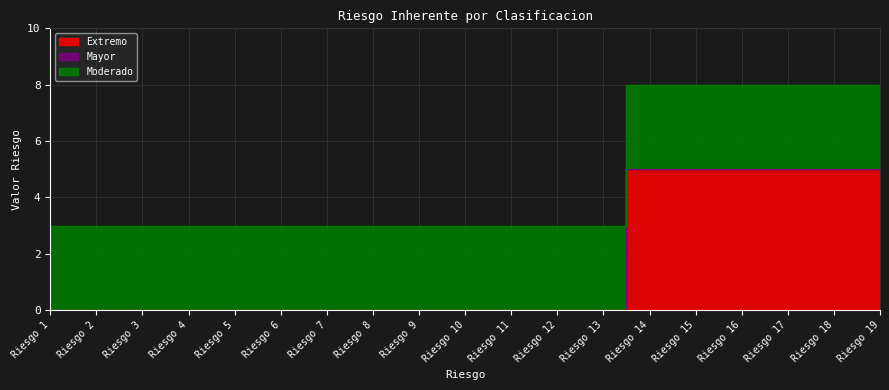

Does the chart display data point markers on the line(s)?

No